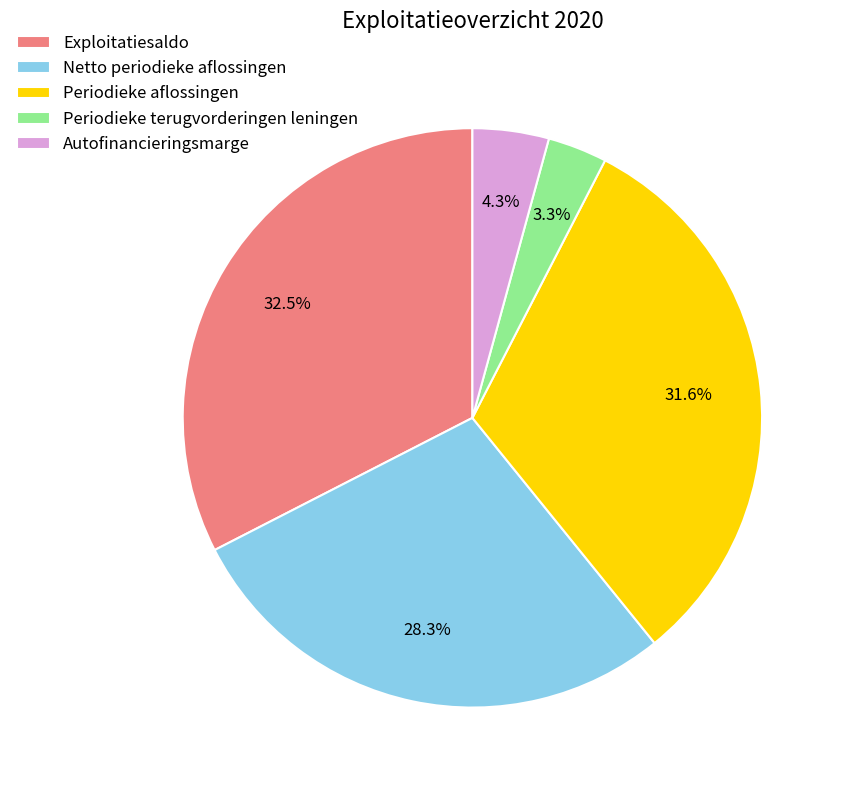

Which has a higher value, Periodieke terugvorderingen leningen or Autofinancieringsmarge?

Autofinancieringsmarge